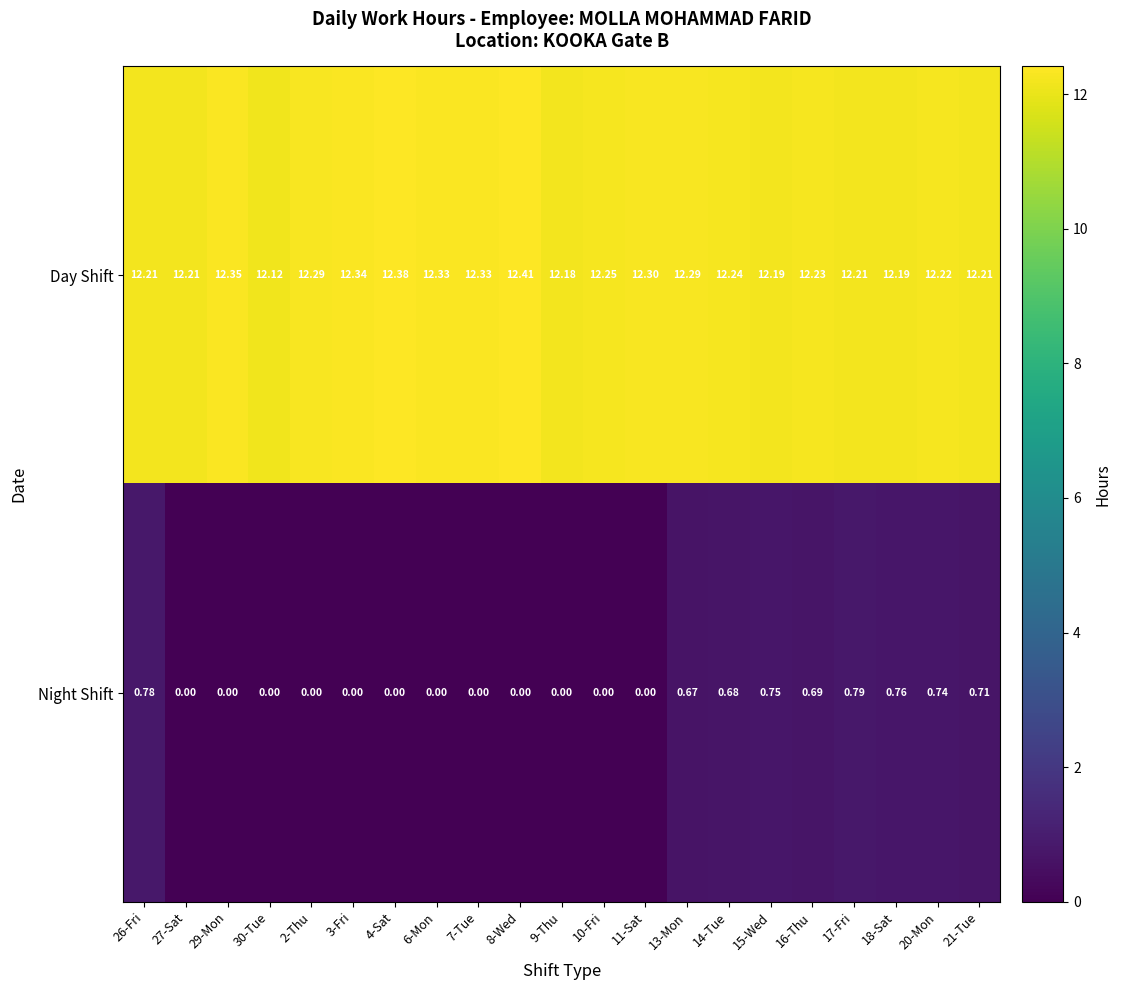

List the series in order of their overall mean, lowest first.

Night Shift, Day Shift